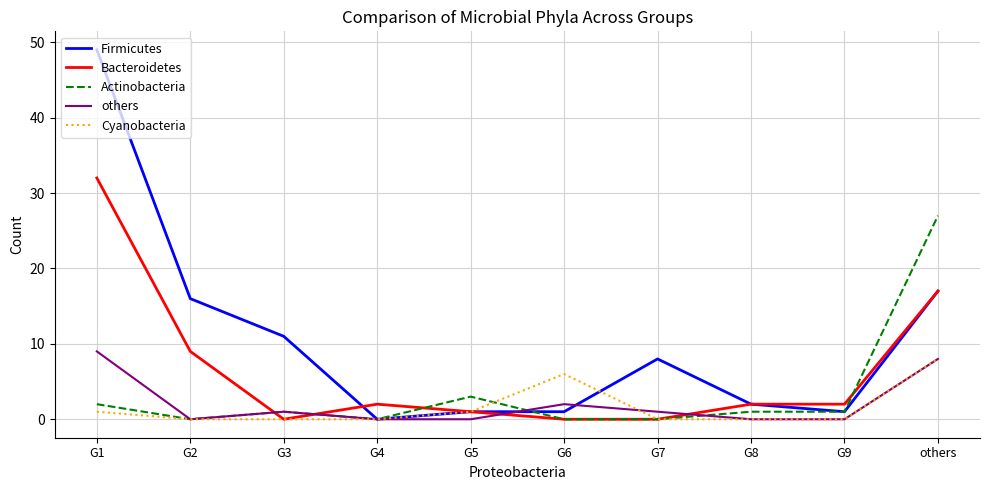

Does the chart have visible grid lines?

Yes